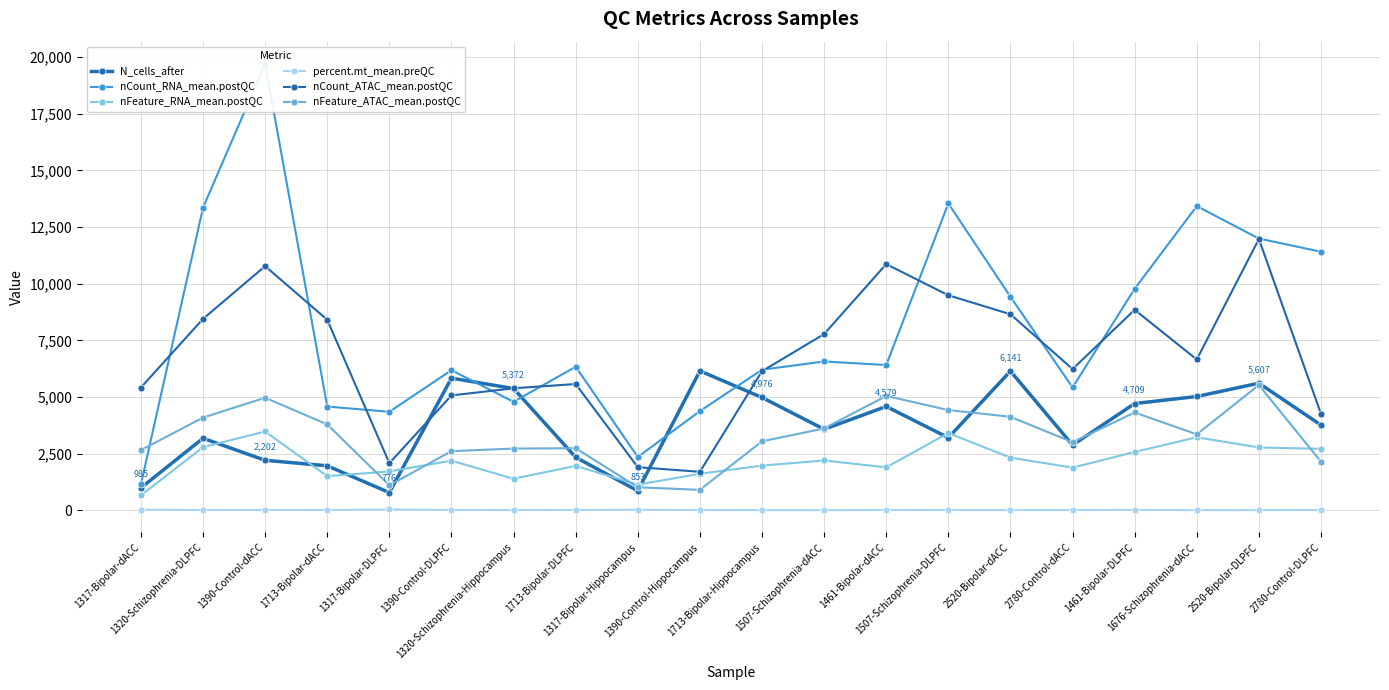

Rank the series at 1317-Bipolar-dACC from lowest to highest value.

percent.mt_mean.preQC, nFeature_RNA_mean.postQC, N_cells_after, nCount_RNA_mean.postQC, nFeature_ATAC_mean.postQC, nCount_ATAC_mean.postQC